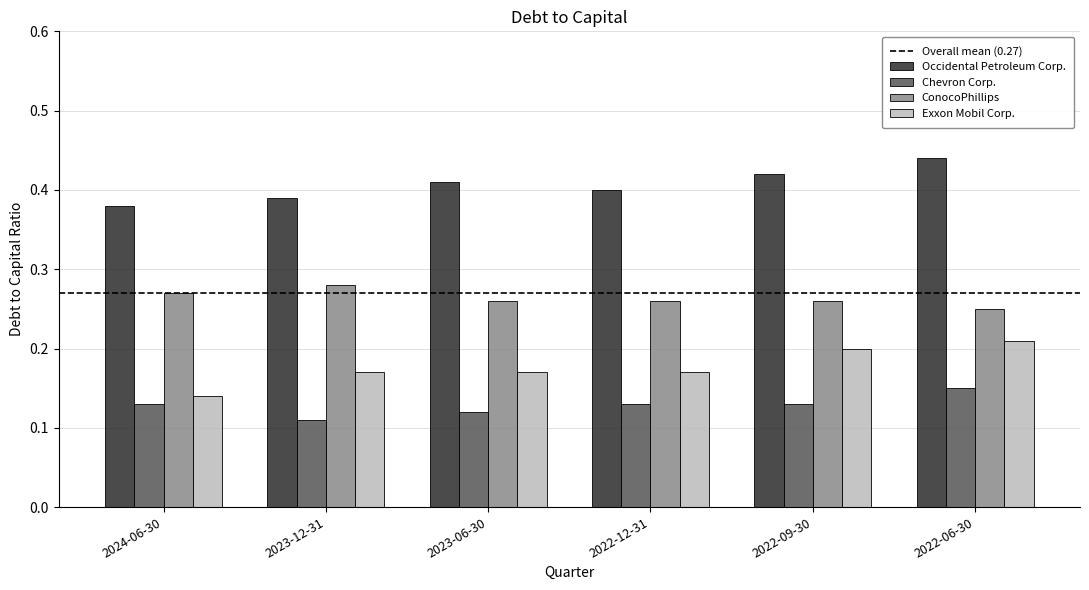

True or false: Exxon Mobil Corp. has a value of 0.1 at 2023-06-30.

False